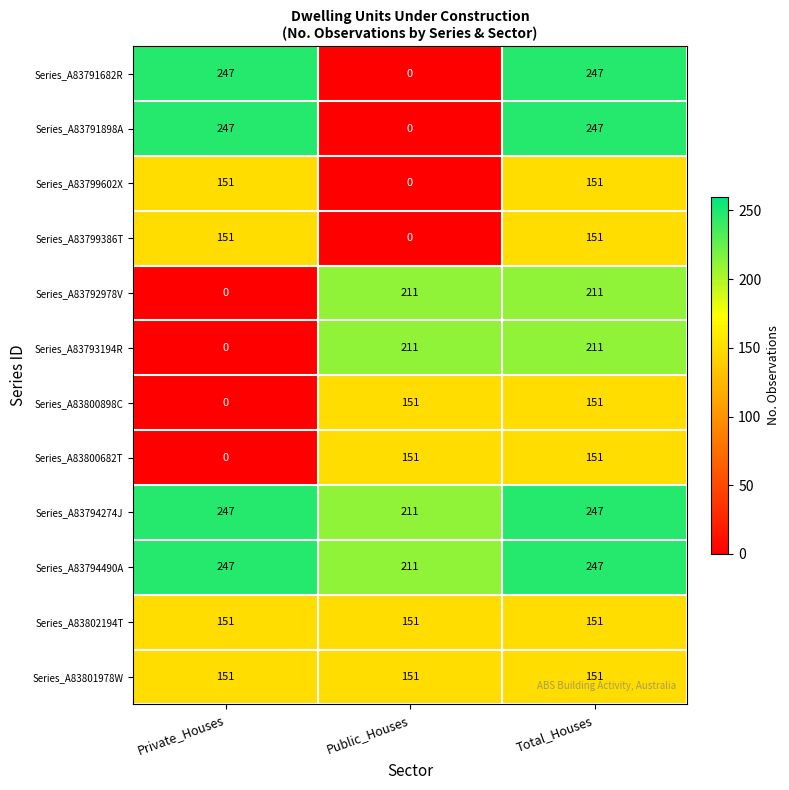

At how many categories does at least one series exceed 144?

3